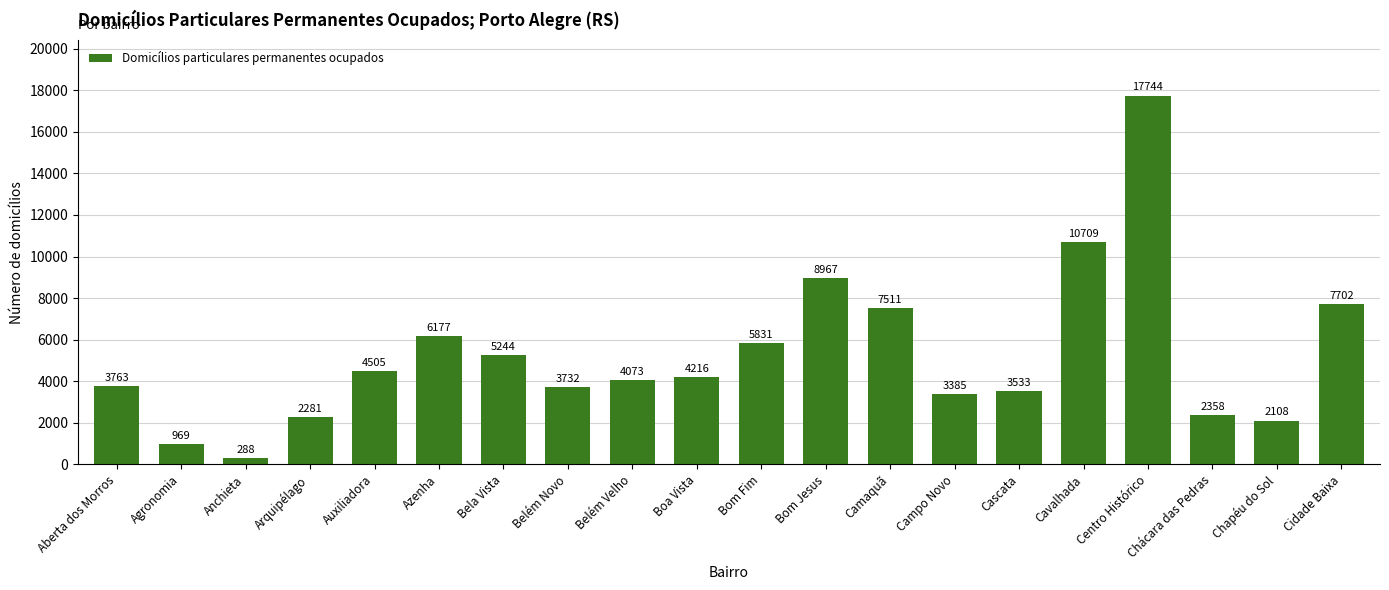

What is the average value?

5255